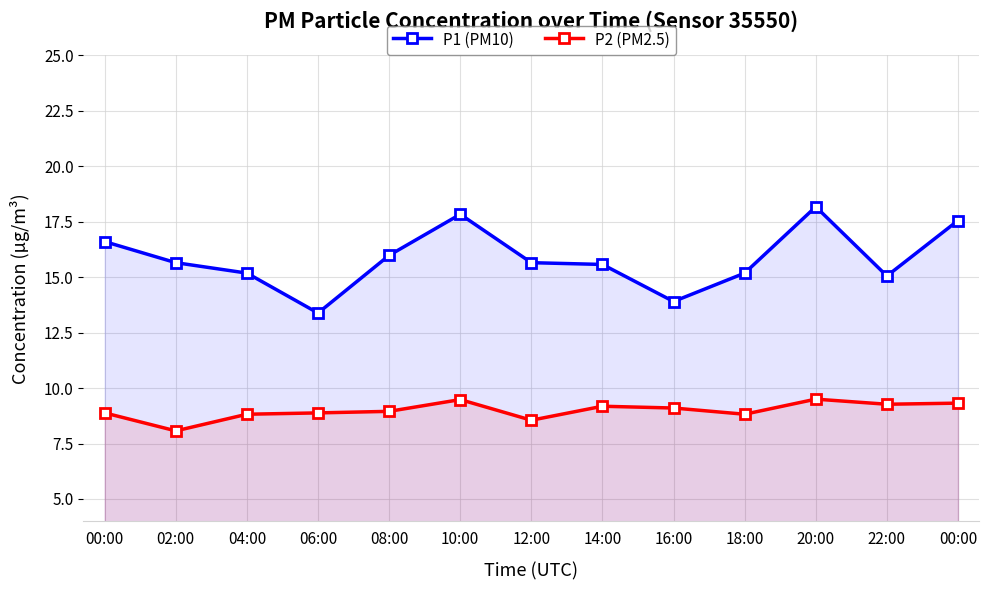

List the labels in order of P2 (PM2.5) value, smallest first.

02:00, 12:00, 04:00, 18:00, 00:00, 06:00, 08:00, 16:00, 14:00, 22:00, 00:00, 10:00, 20:00